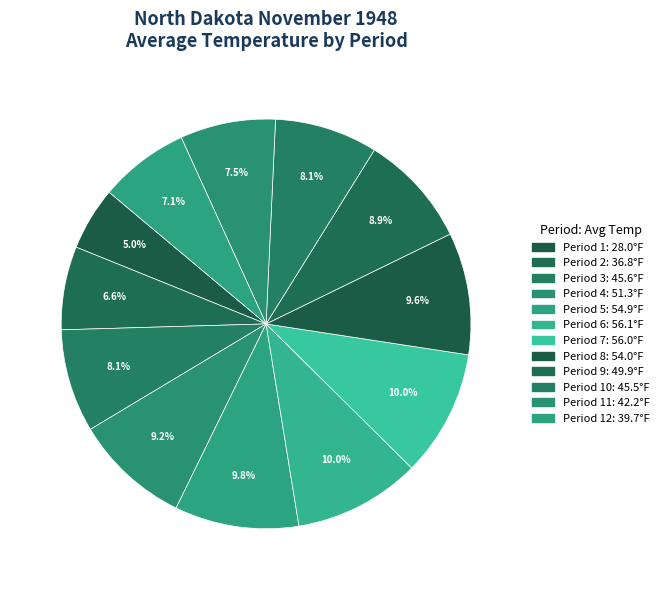

How many slices are in this pie chart?

12